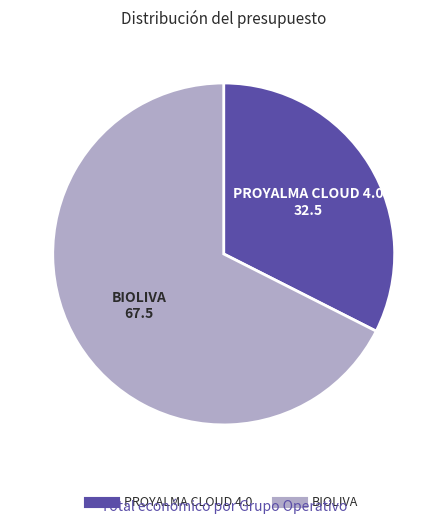

The PROYALMA CLOUD 4.0 slice represents 22% of the pie. True or false?

False